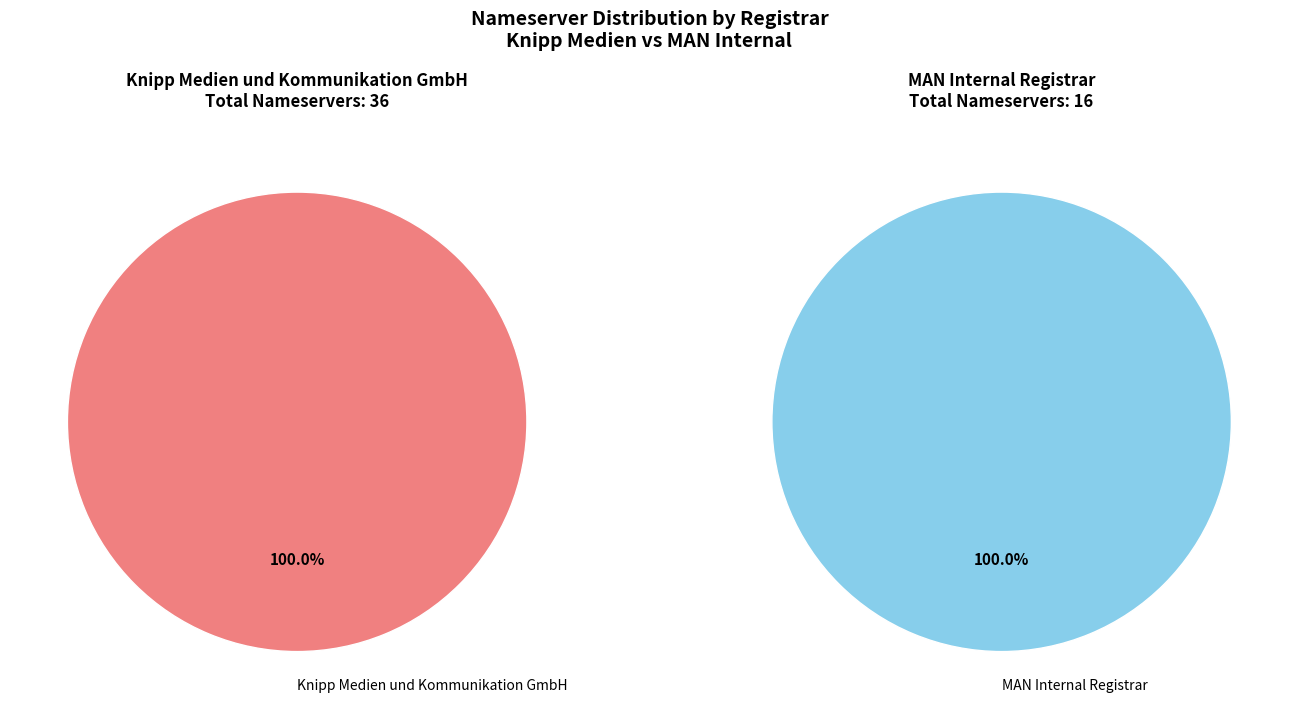

Which slice represents more than half of the pie?

Knipp Medien und Kommunikation GmbH